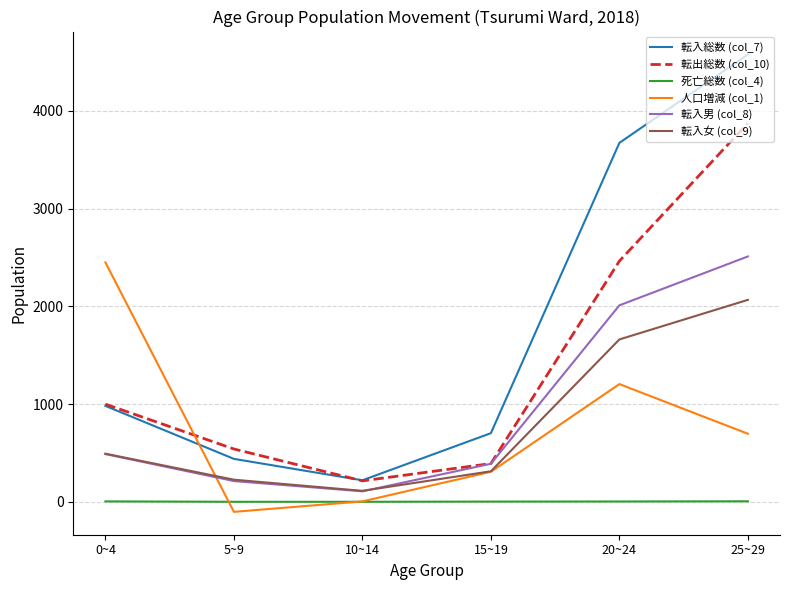

Rank the series by their maximum value, from highest to lowest.

転入総数 (col_7), 転出総数 (col_10), 転入男 (col_8), 人口増減 (col_1), 転入女 (col_9), 死亡総数 (col_4)